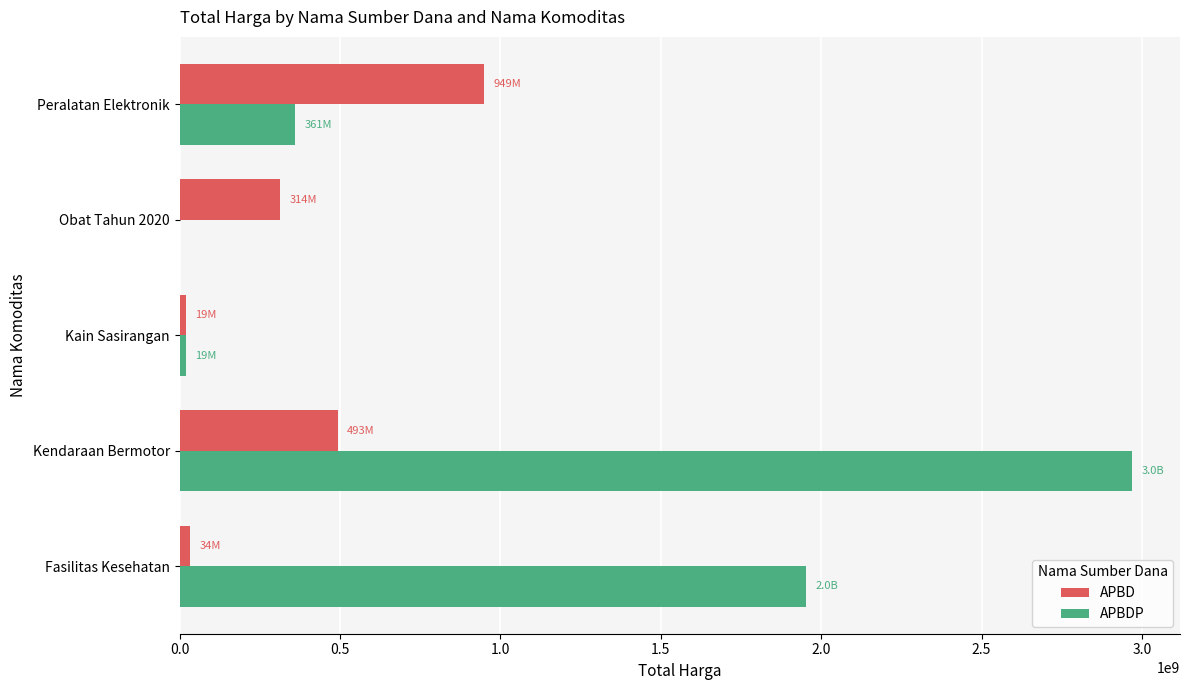

True or false: APBD has a value of 493000000 at Kendaraan Bermotor.

True